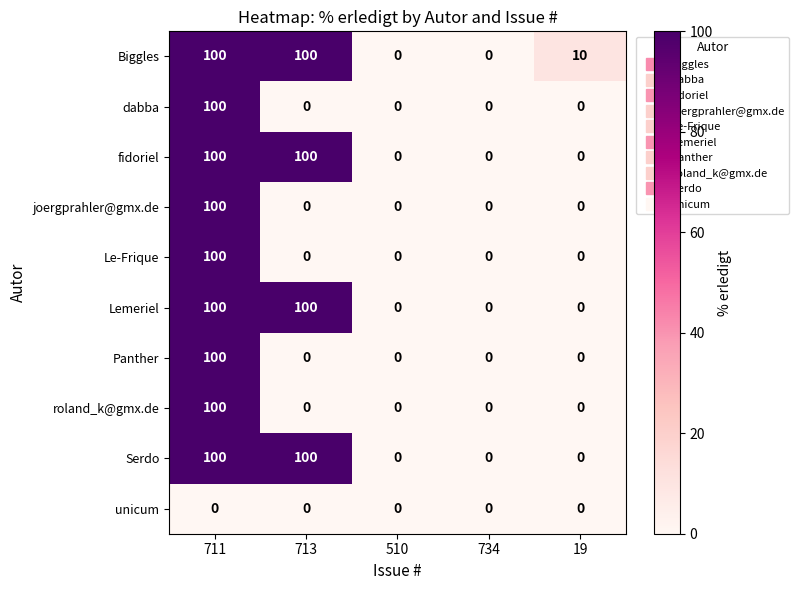

Which series has the largest total across all categories?

Biggles